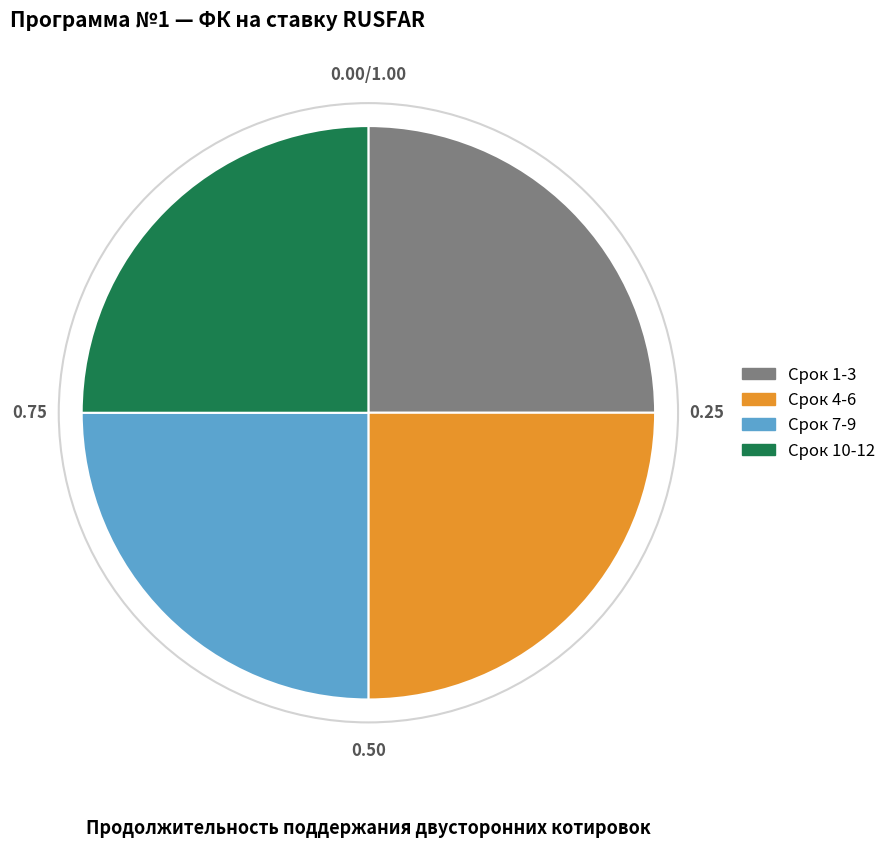

Is there a majority slice in this chart?

No